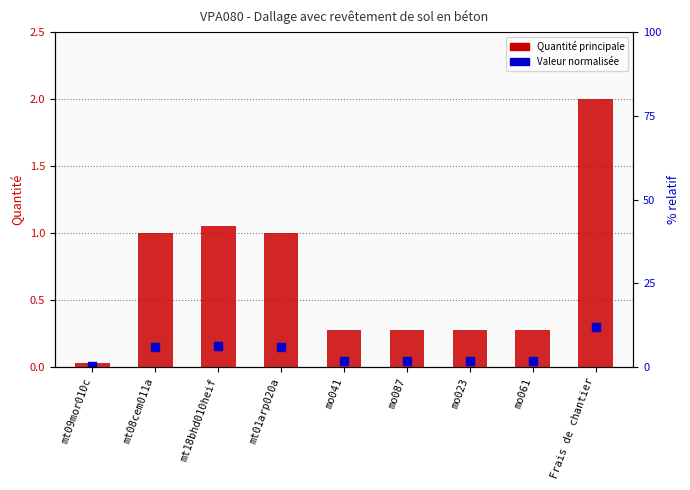

At which category is the sum across all series the highest?

Frais de chantier